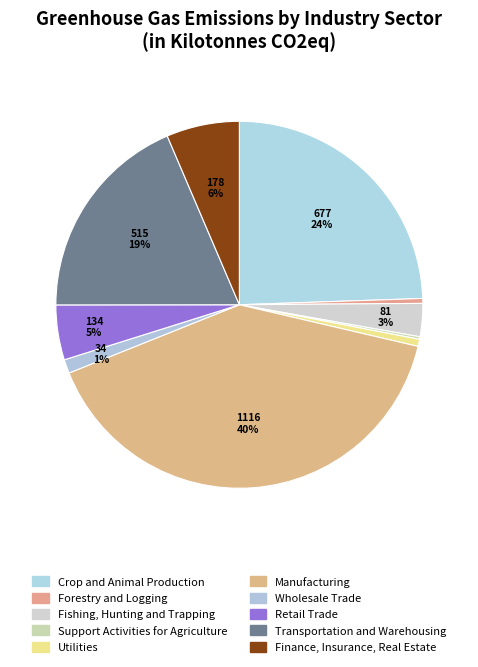

How much of the chart is everything except Manufacturing?

59.7%